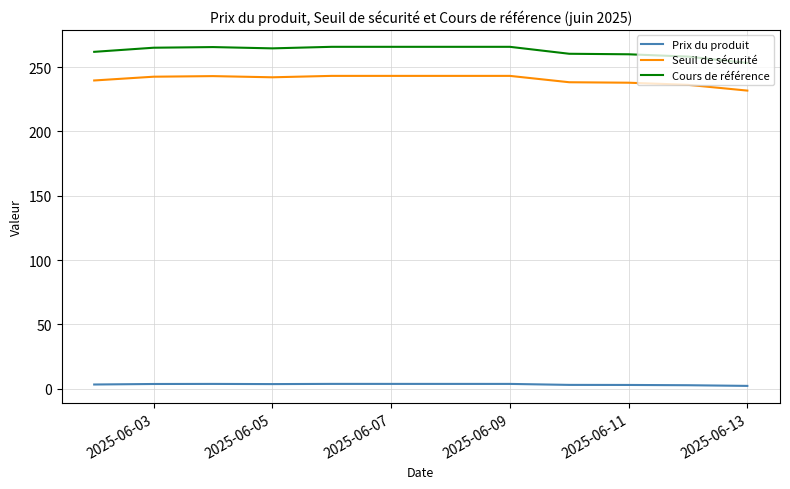

Does the chart display data point markers on the line(s)?

No